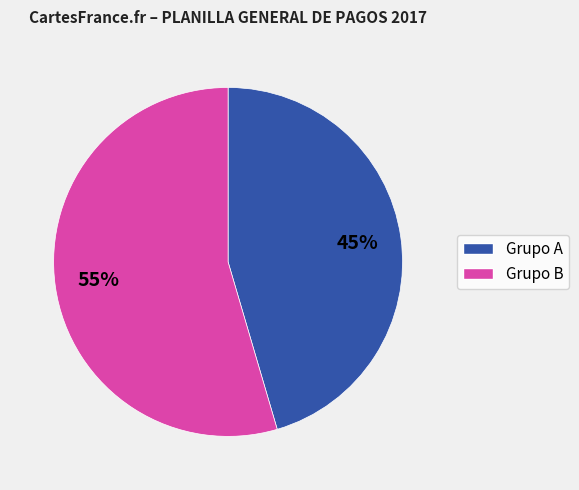

Does any single category account for the majority?

Yes